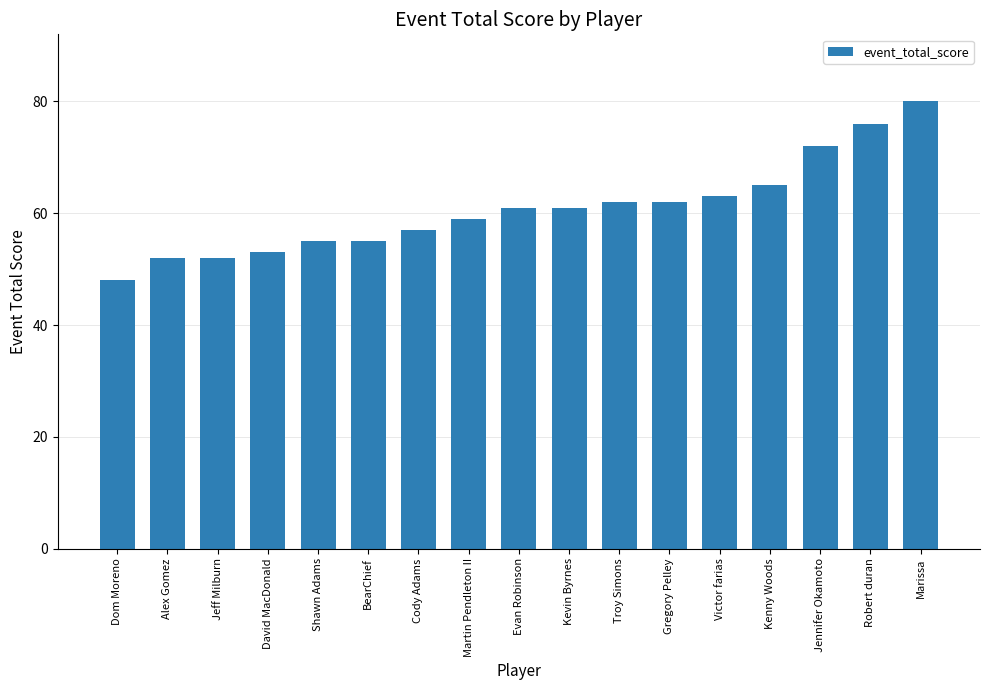

At which category does the chart reach its peak across all series?

Marissa